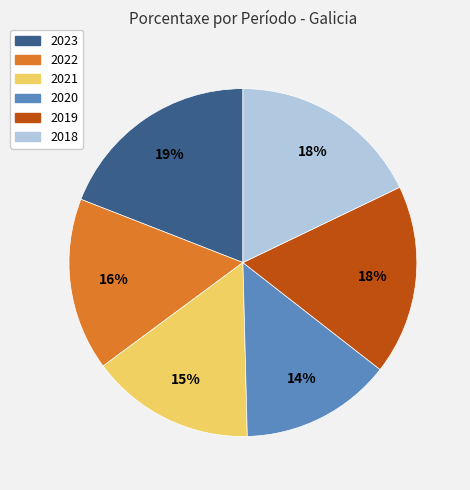

To the nearest percent, what percentage of the pie is 2020?

14%